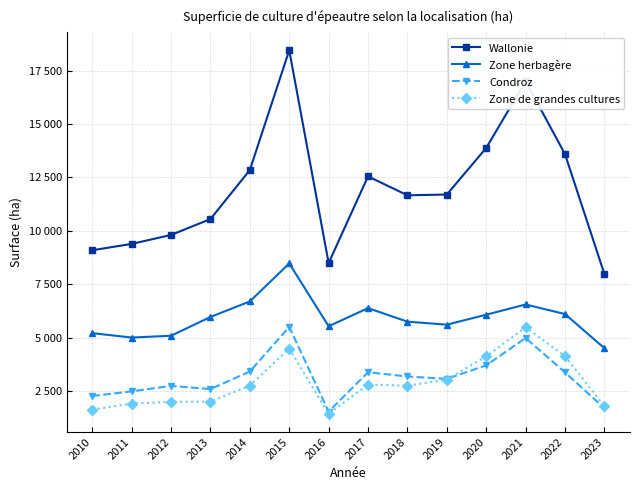

What are all the series names shown in the legend?

Wallonie, Zone herbagère, Condroz, Zone de grandes cultures